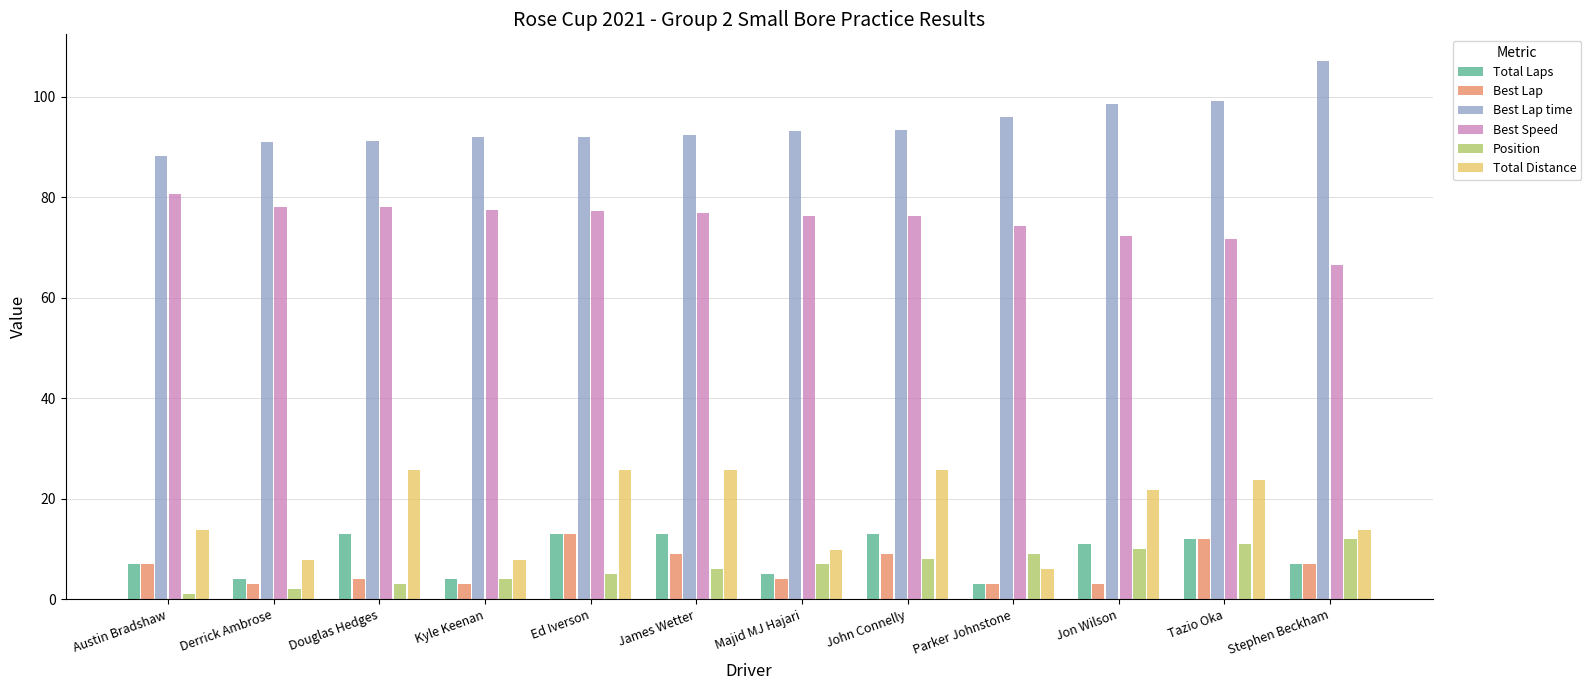

What is the label of the 2nd bar from the left?

Derrick Ambrose